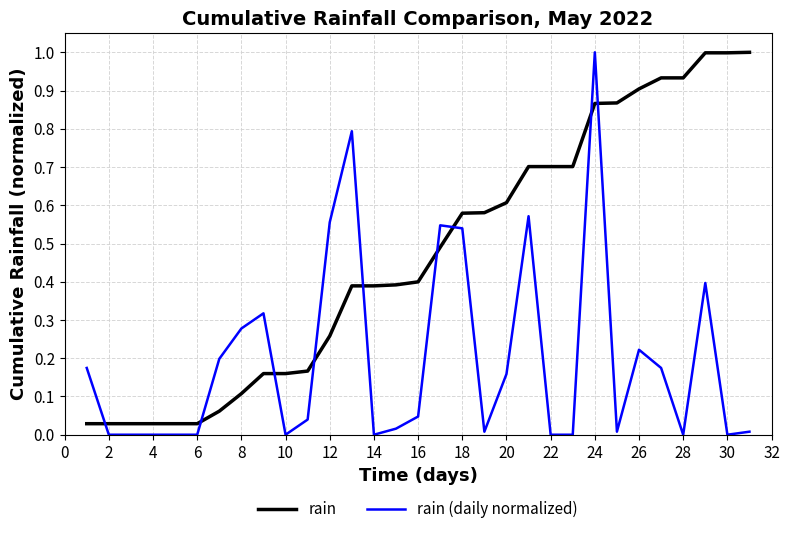

Rank the series by their average value, from highest to lowest.

rain, rain (daily normalized)